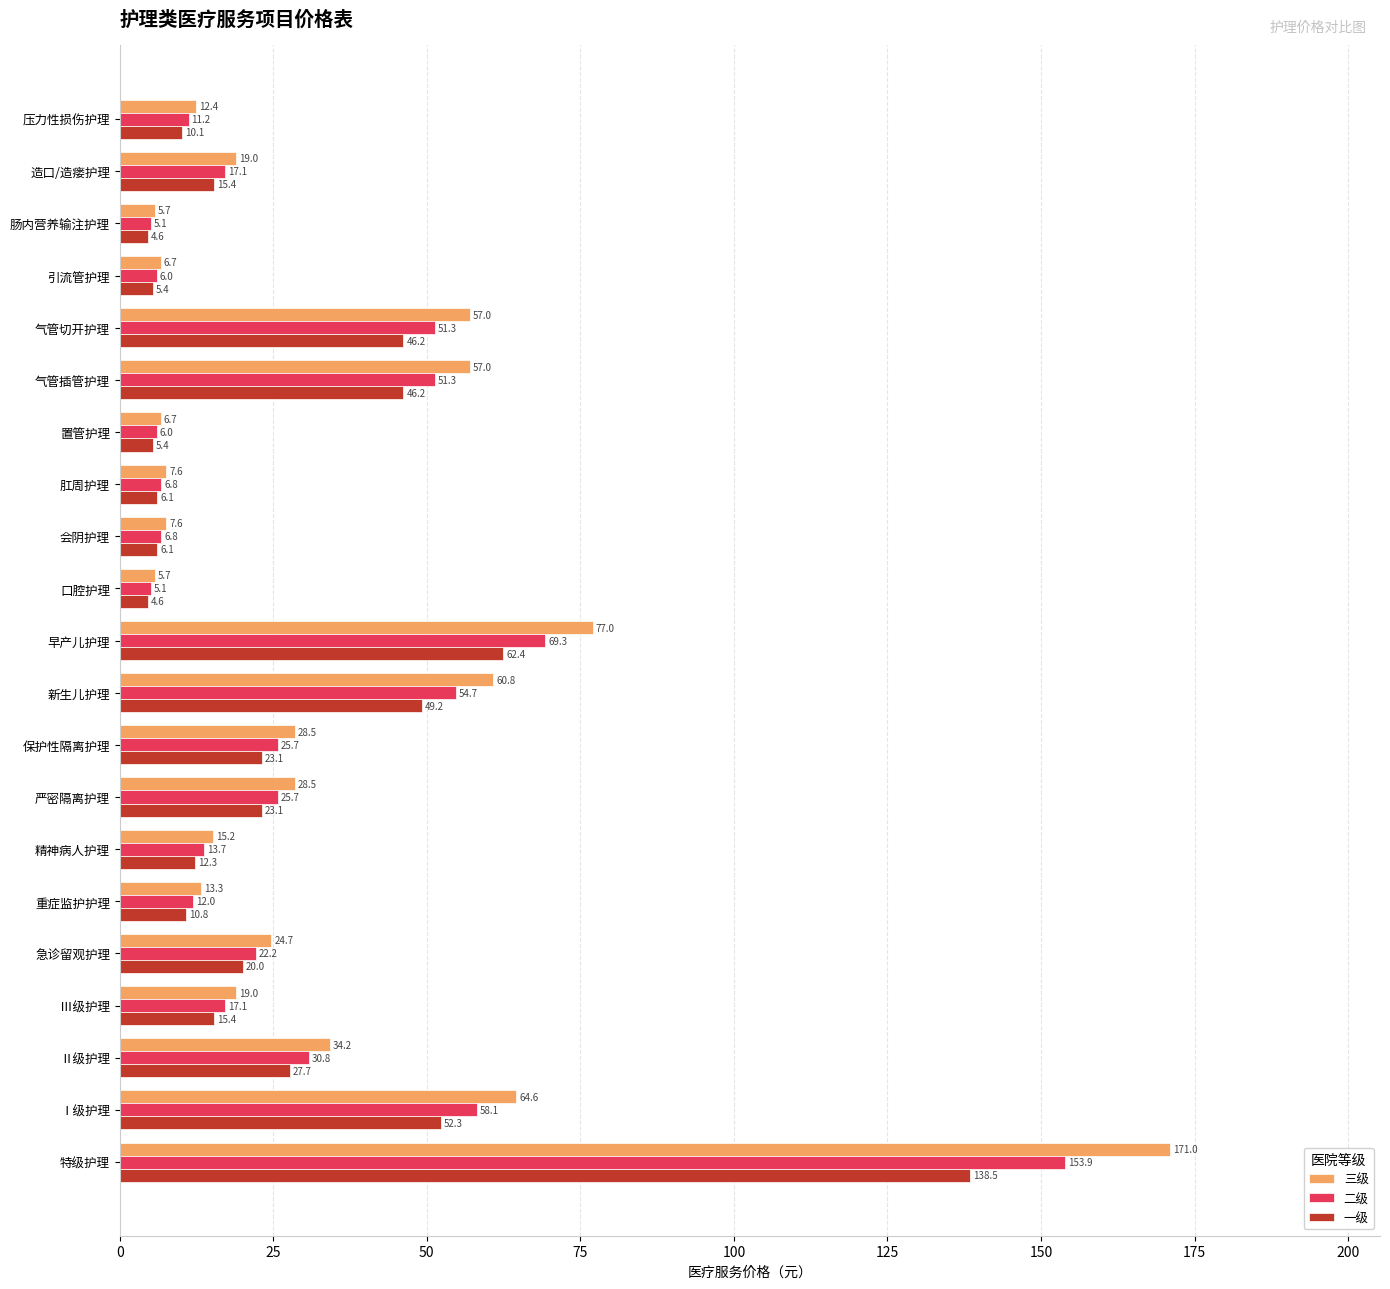

Which series has the largest total across all categories?

三级